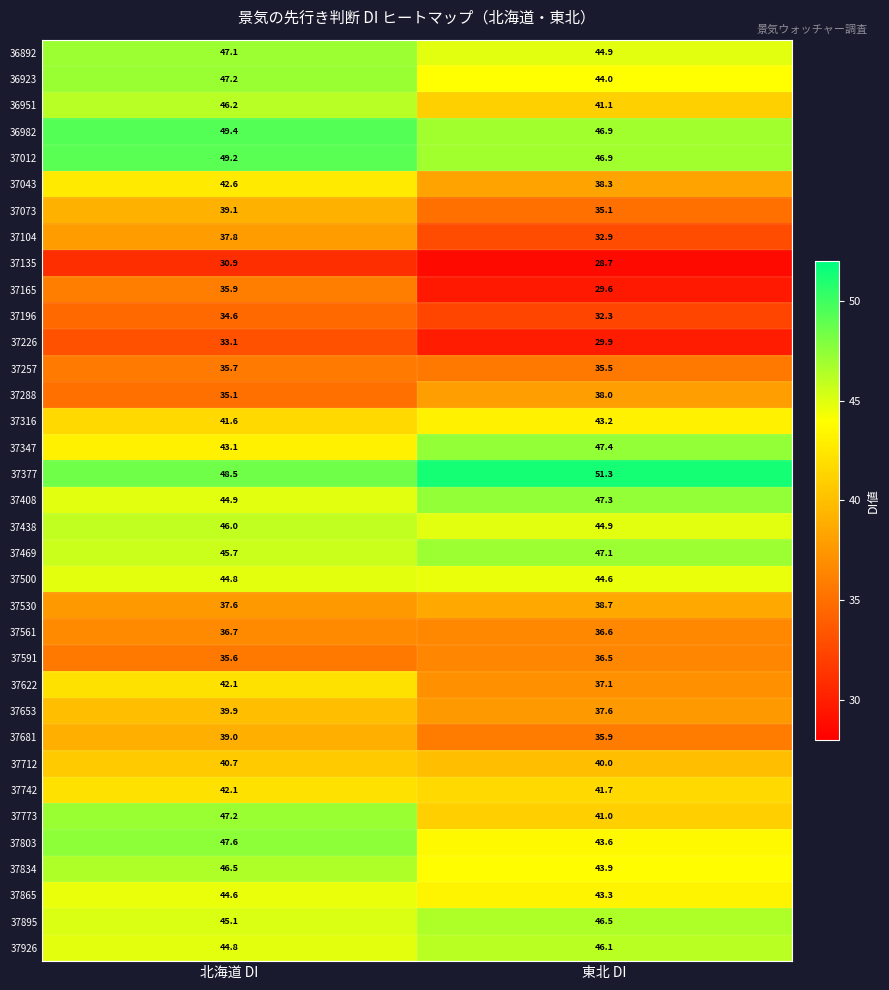

How many data points in 37926 are less than 46?

1